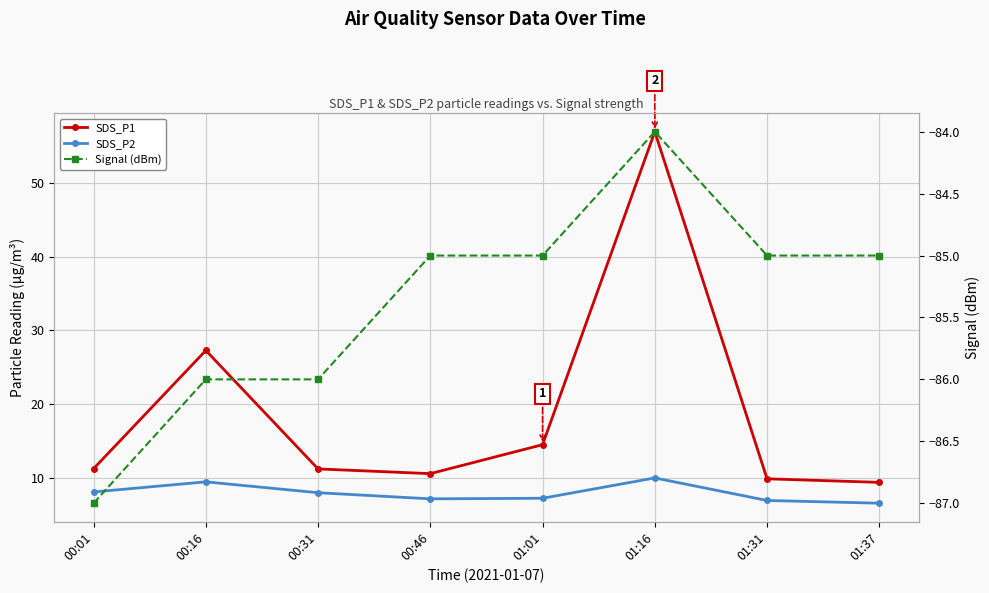

What is the difference between the highest and lowest values at 00:16?

113.3